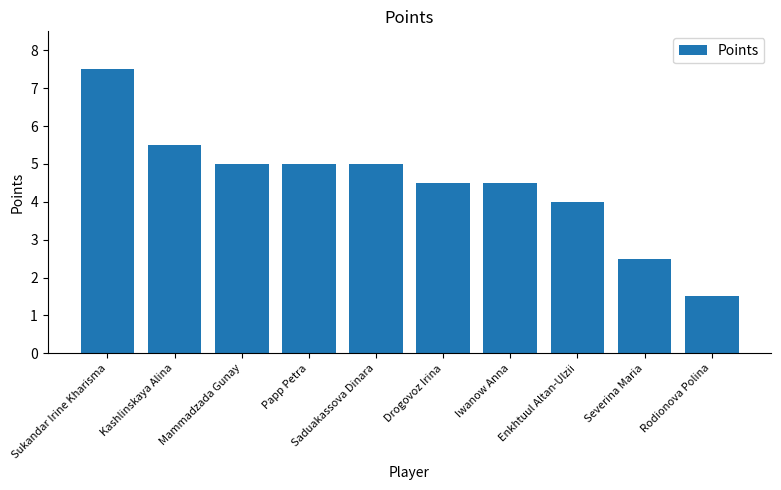

Is it true that the value at Mammadzada Gunay is 1.6?

False